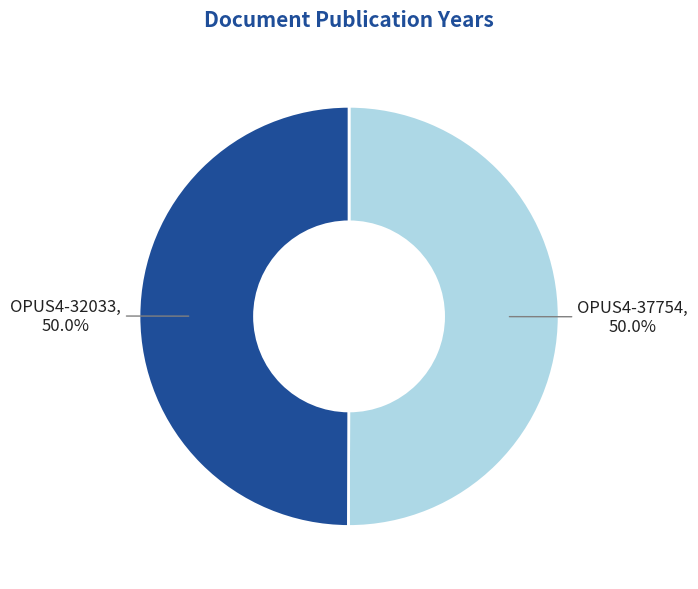

What is the ratio of the value at OPUS4-37754 to the value at OPUS4-32033?

1.0